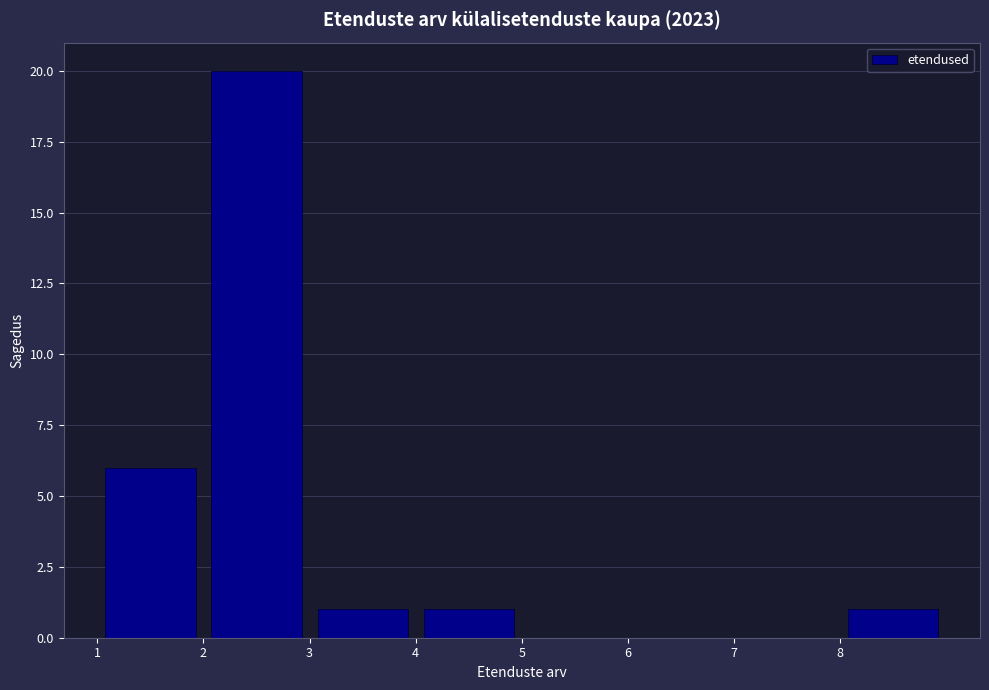

Reading left to right, transcribe this chart: for each bar, give the range it covers on the x-axis and its height. The values are not printed on the chart, so give them approximately, as read against the axis.

1 to 2: 6
2 to 3: 20
3 to 4: 1
4 to 5: 1
5 to 6: 0
6 to 7: 0
7 to 8: 0
8 to 9: 1